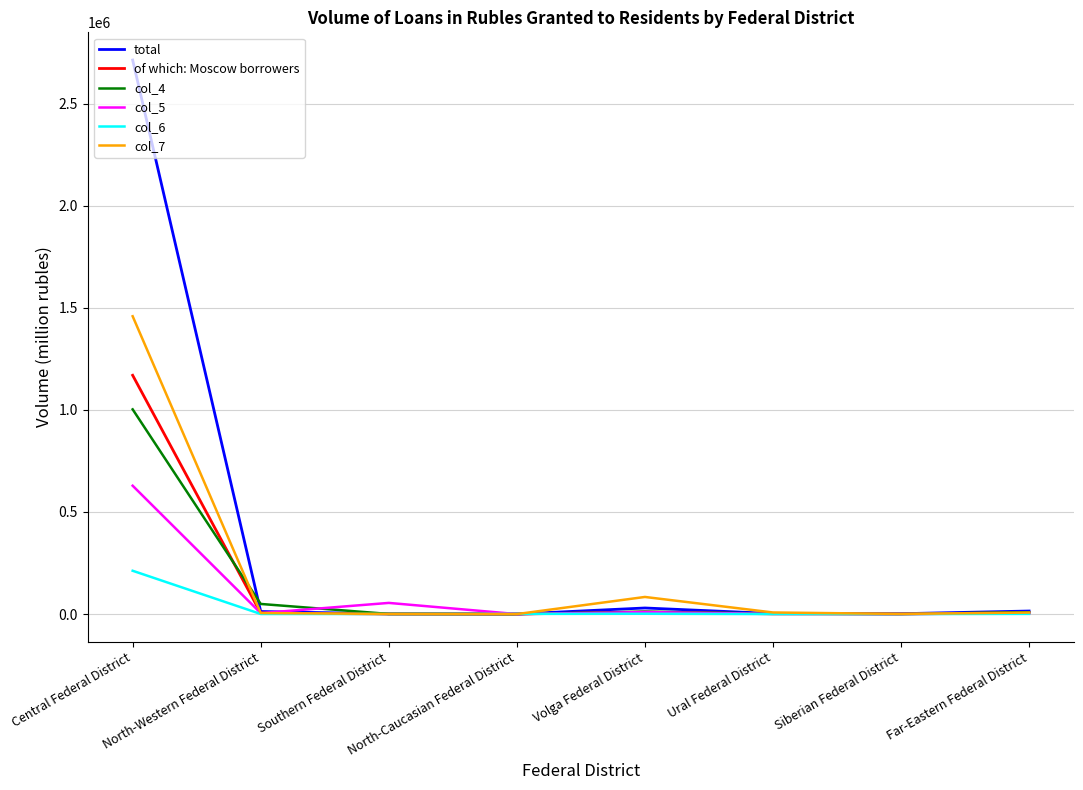

How many lines are shown in the chart?

6